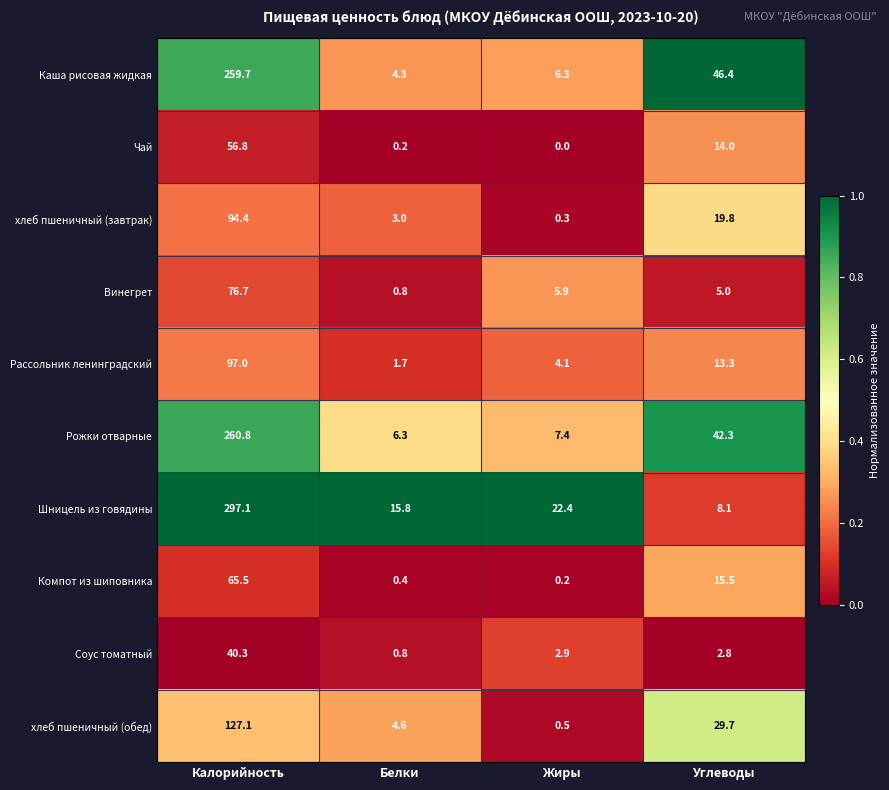

Where does the хлеб пшеничный (обед) series first go above 29?

Калорийность